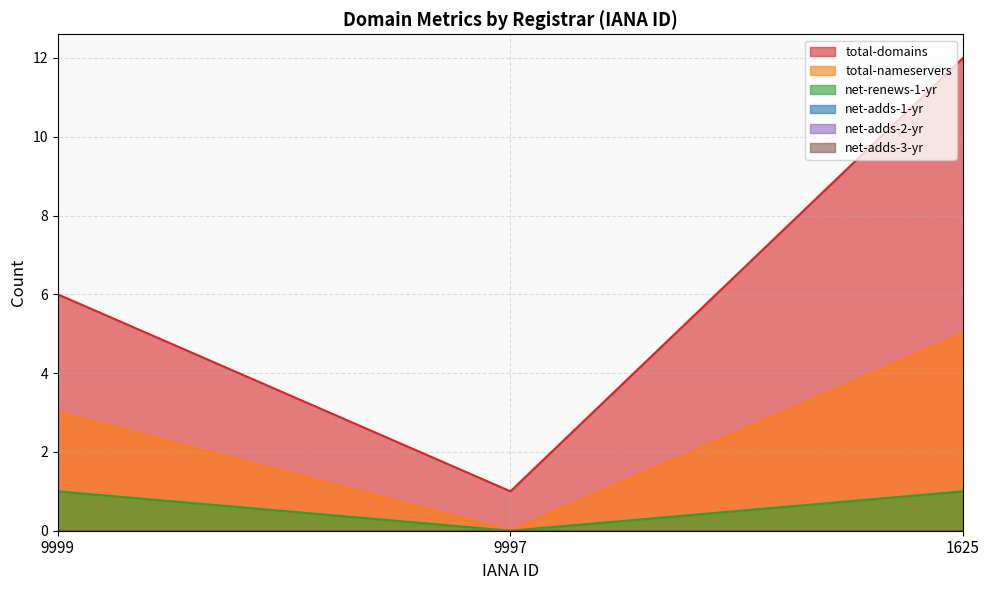

Is it true that total-nameservers equals 3 at 9999?

True